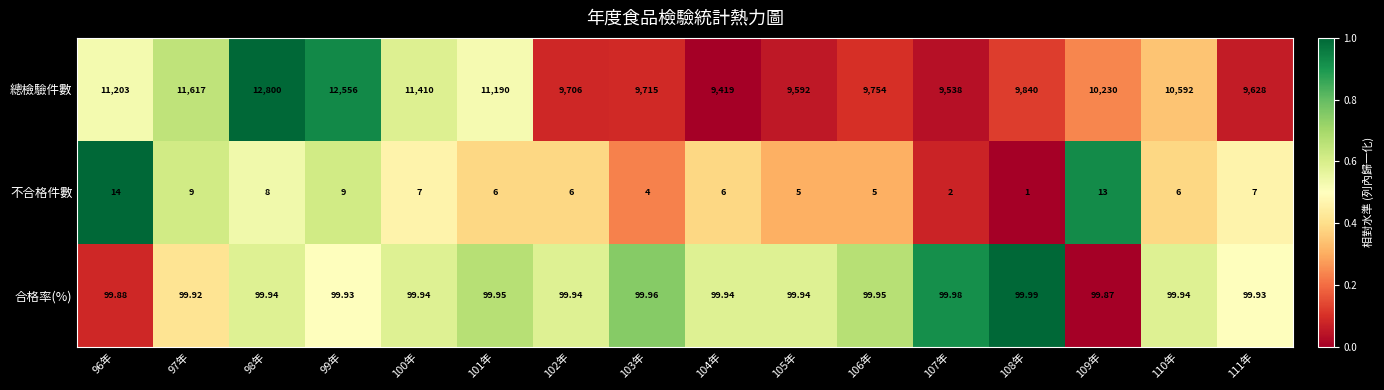

Which label corresponds to the largest value in the chart?

98年